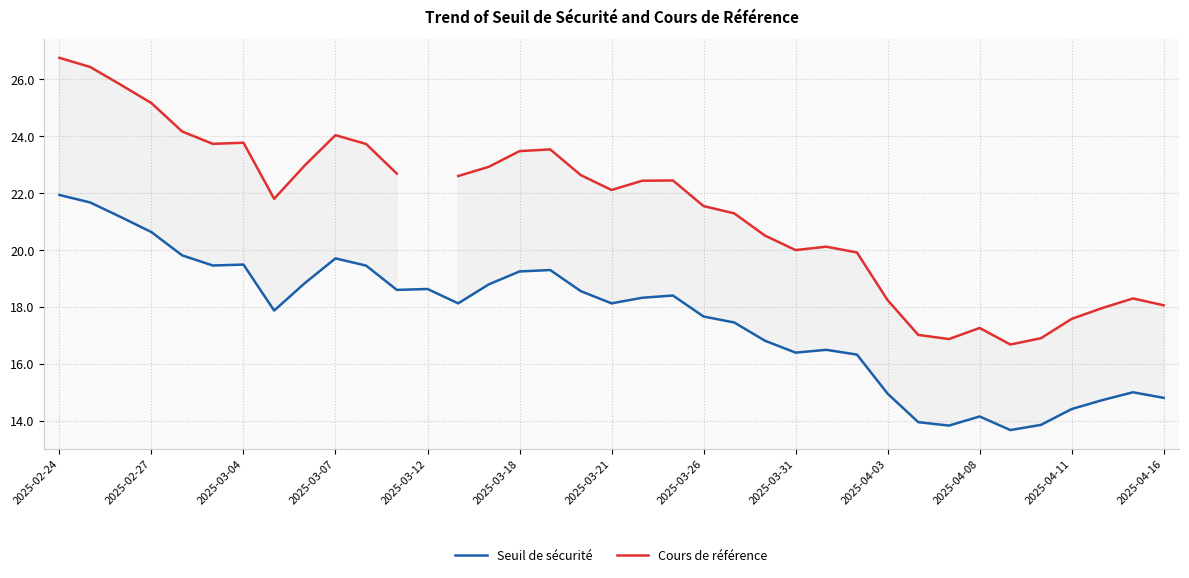

What is the lowest value of the Seuil de sécurité series?

13.7